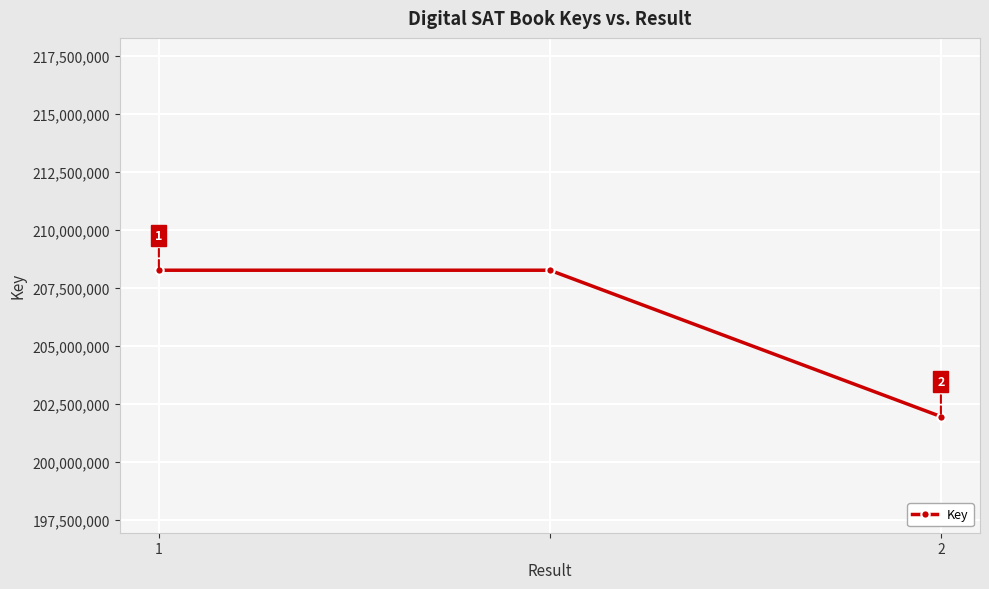

What is the maximum value shown in the chart?

208259394